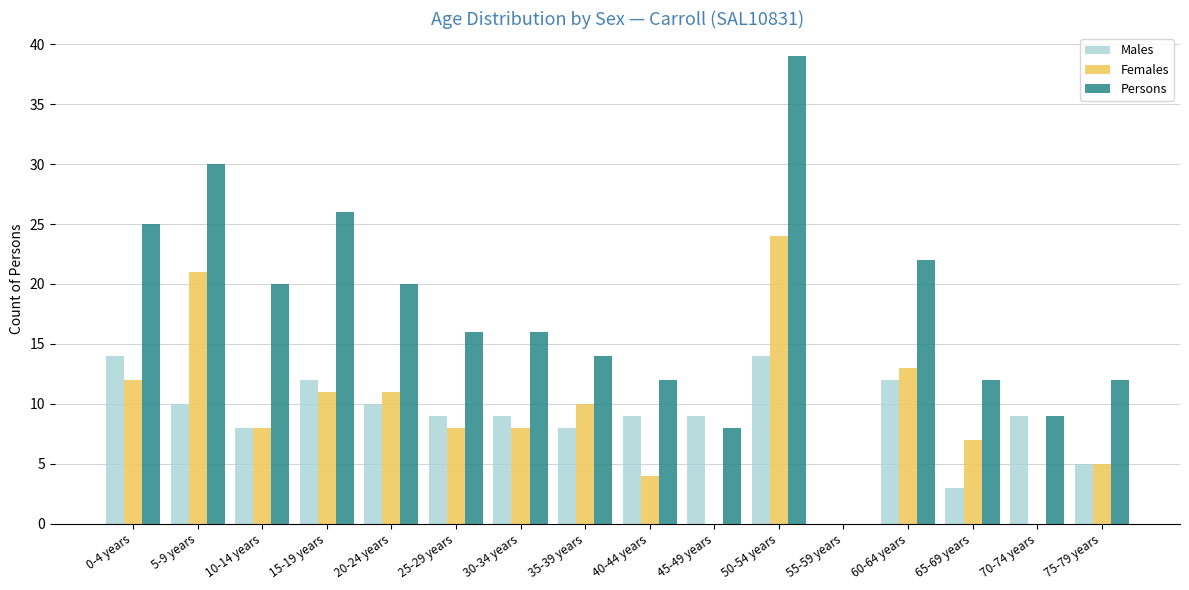

Reading left to right, transcribe all the data shown in this chart.

Males: 0-4 years=14	5-9 years=10	10-14 years=8	15-19 years=12	20-24 years=10	25-29 years=9	30-34 years=9	35-39 years=8	40-44 years=9	45-49 years=9	50-54 years=14	55-59 years=0	60-64 years=12	65-69 years=3	70-74 years=9	75-79 years=5
Females: 0-4 years=12	5-9 years=21	10-14 years=8	15-19 years=11	20-24 years=11	25-29 years=8	30-34 years=8	35-39 years=10	40-44 years=4	45-49 years=0	50-54 years=24	55-59 years=0	60-64 years=13	65-69 years=7	70-74 years=0	75-79 years=5
Persons: 0-4 years=25	5-9 years=30	10-14 years=20	15-19 years=26	20-24 years=20	25-29 years=16	30-34 years=16	35-39 years=14	40-44 years=12	45-49 years=8	50-54 years=39	55-59 years=0	60-64 years=22	65-69 years=12	70-74 years=9	75-79 years=12